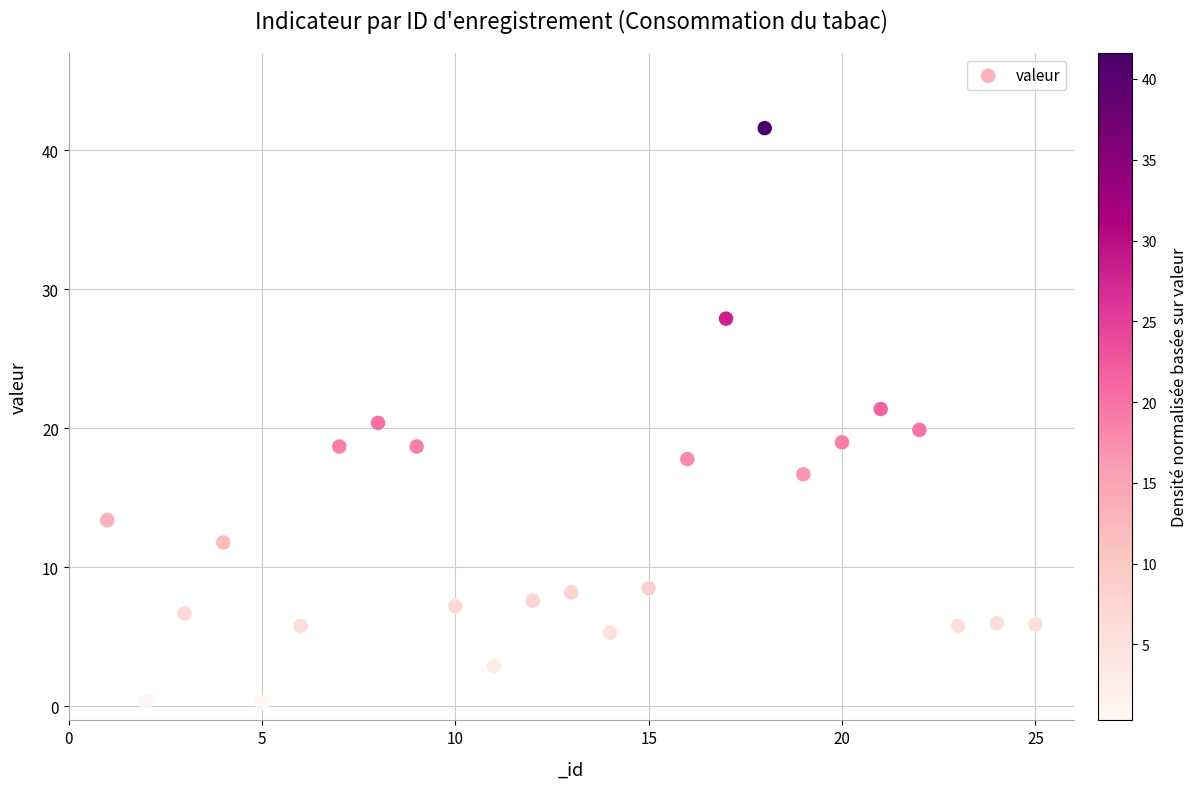

What is the range of Y values (max minus min)?

41.3